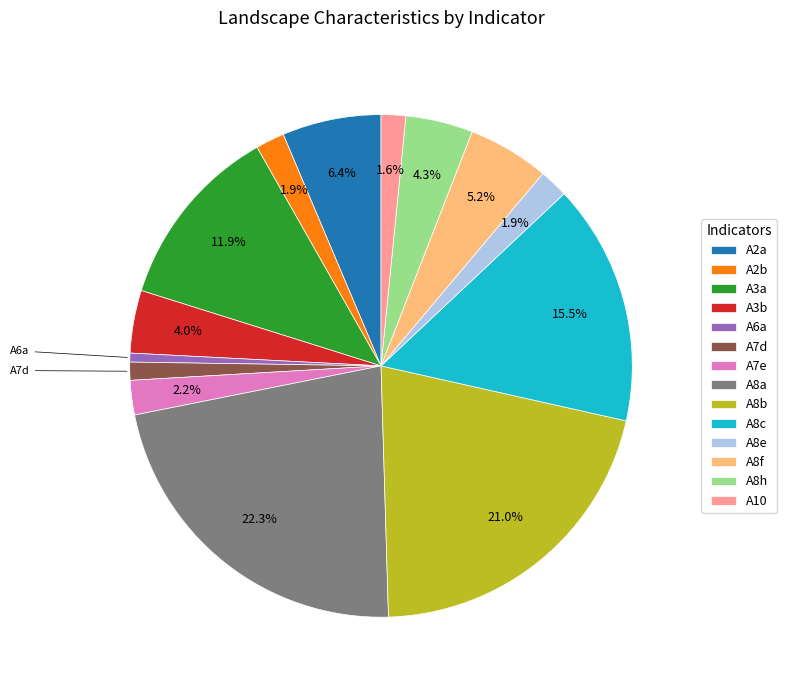

How many segments does this pie chart have?

14